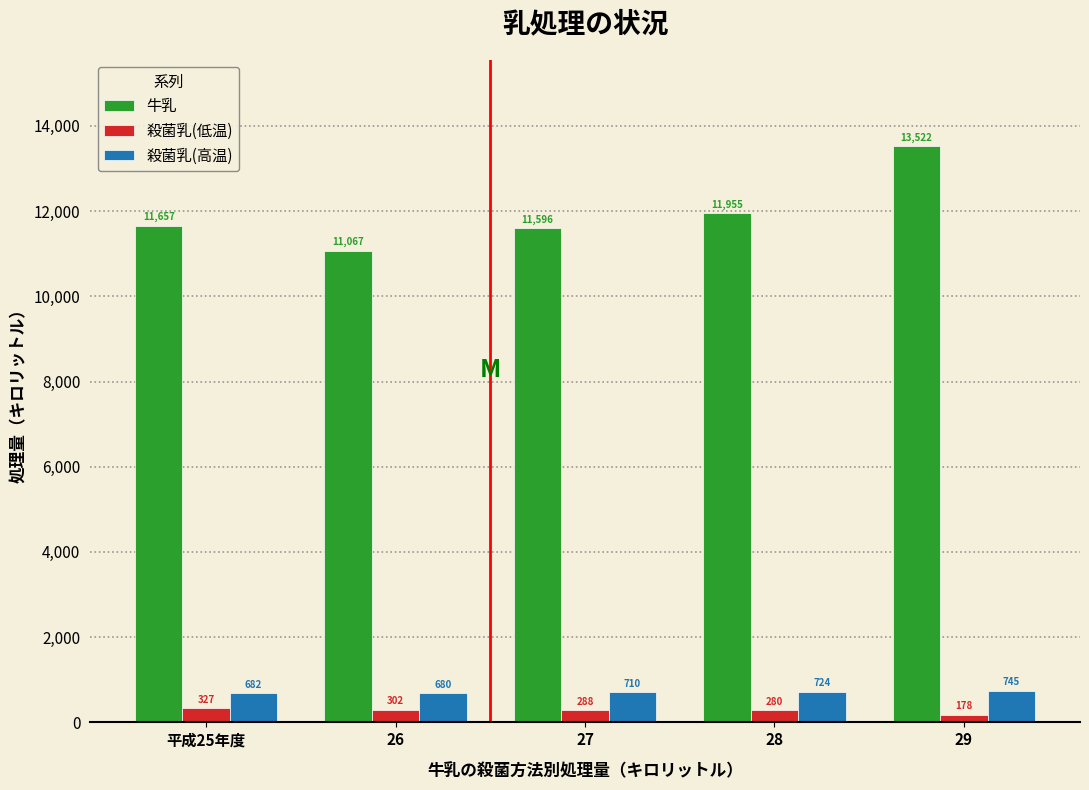

Reading right to left, what are all the values shown in this chart?

牛乳: 13522	11955	11596	11067	11657
殺菌乳(低温): 178	280	288	302	327
殺菌乳(高温): 745	724	710	680	682